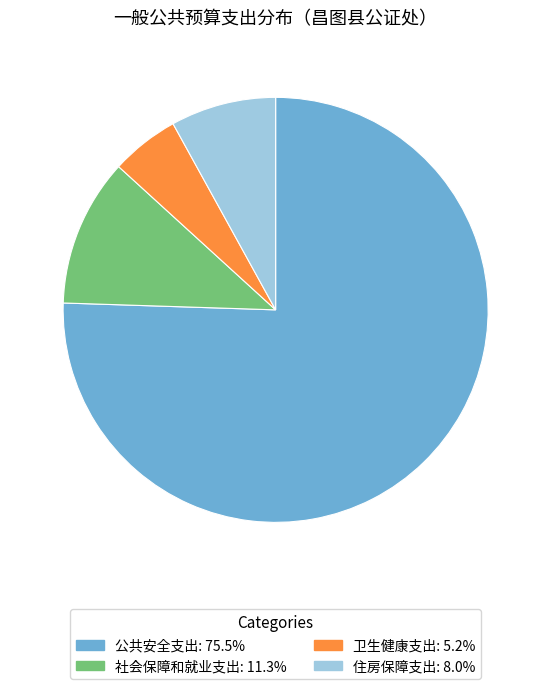

Is there any slice that represents more than half of the pie?

Yes